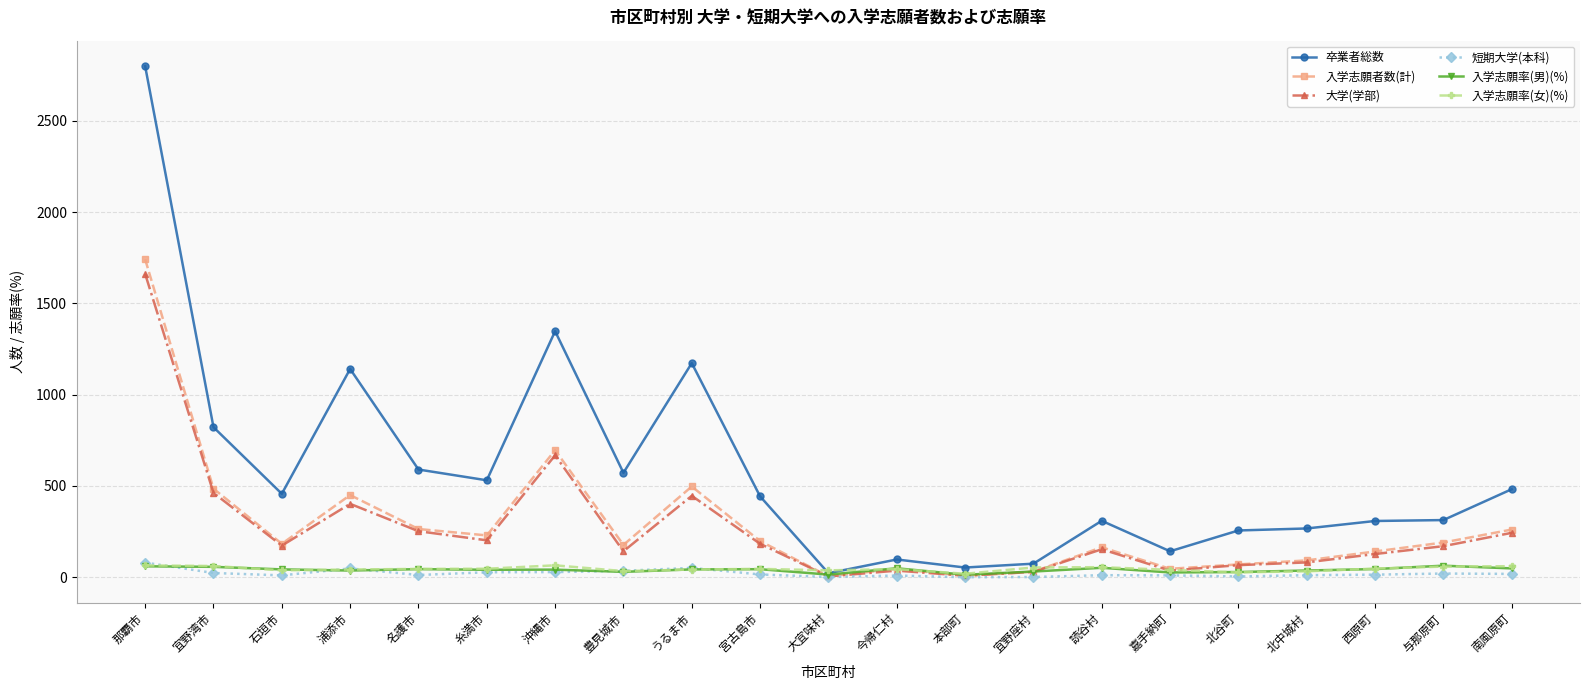

Is it true that 短期大学(本科) equals 1.0 at 大宜味村?

True